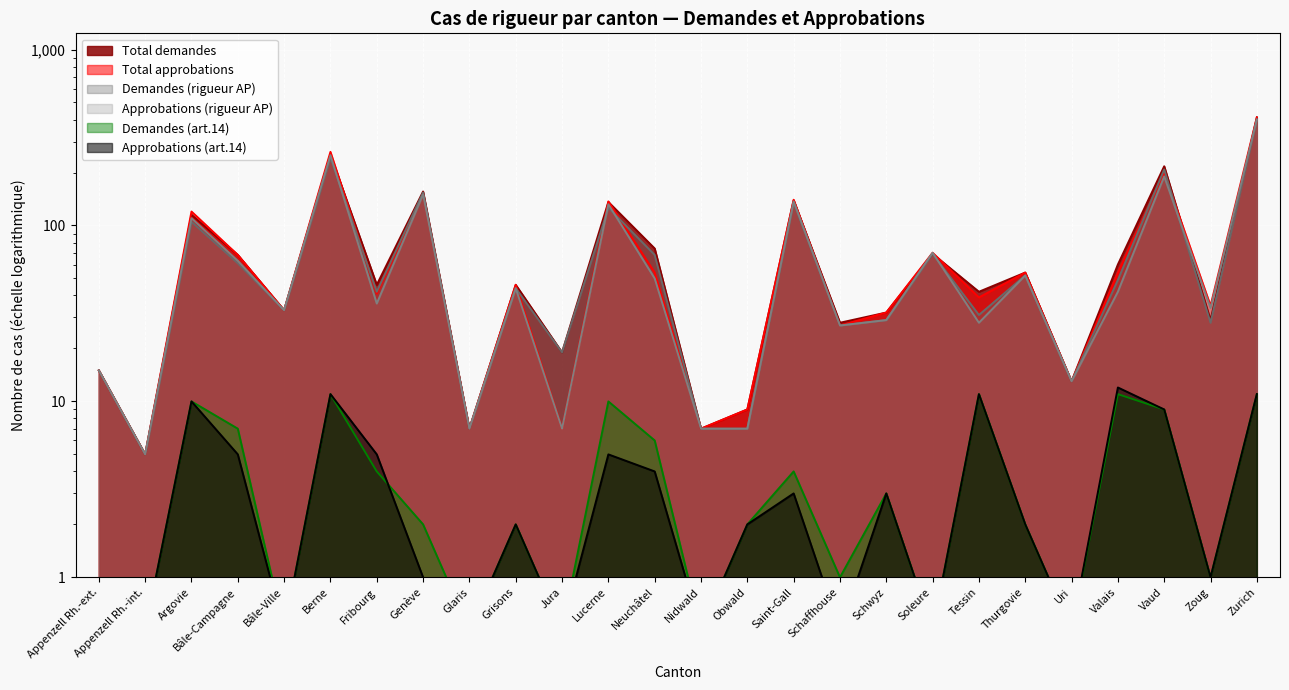

Reading left to right, extract all data points from this chart.

Demandes (rigueur AP): Appenzell Rh.-ext.=15.0	Appenzell Rh.-int.=5.0	Argovie=105.0	Bâle-Campagne=61.0	Bâle-Ville=33.0	Berne=242.0	Fribourg=42.0	Genève=154.0	Glaris=7.0	Grisons=44.0	Jura=19.0	Lucerne=126.0	Neuchâtel=68.0	Nidwald=7.0	Obwald=7.0	Saint-Gall=135.0	Schaffhouse=27.0	Schwyz=29.0	Soleure=69.0	Tessin=31.0	Thurgovie=52.0	Uri=13.0	Valais=49.0	Vaud=208.0	Zoug=28.0	Zurich=401.0
Approbations (rigueur AP): Appenzell Rh.-ext.=15.0	Appenzell Rh.-int.=5.0	Argovie=110.0	Bâle-Campagne=63.0	Bâle-Ville=33.0	Berne=251.0	Fribourg=36.0	Genève=150.0	Glaris=7.0	Grisons=44.0	Jura=7.0	Lucerne=132.0	Neuchâtel=50.0	Nidwald=7.0	Obwald=7.0	Saint-Gall=137.0	Schaffhouse=27.0	Schwyz=29.0	Soleure=70.0	Tessin=28.0	Thurgovie=52.0	Uri=13.0	Valais=42.0	Vaud=190.0	Zoug=34.0	Zurich=400.0
Demandes (art.14): Appenzell Rh.-ext.=0.5	Appenzell Rh.-int.=0.5	Argovie=10.0	Bâle-Campagne=7.0	Bâle-Ville=0.5	Berne=11.0	Fribourg=4.0	Genève=2.0	Glaris=0.5	Grisons=2.0	Jura=0.5	Lucerne=10.0	Neuchâtel=6.0	Nidwald=0.5	Obwald=2.0	Saint-Gall=4.0	Schaffhouse=1.0	Schwyz=3.0	Soleure=0.5	Tessin=11.0	Thurgovie=2.0	Uri=0.5	Valais=11.0	Vaud=9.0	Zoug=1.0	Zurich=11.0
Approbations (art.14): Appenzell Rh.-ext.=0.5	Appenzell Rh.-int.=0.5	Argovie=10.0	Bâle-Campagne=5.0	Bâle-Ville=0.5	Berne=11.0	Fribourg=5.0	Genève=1.0	Glaris=0.5	Grisons=2.0	Jura=0.5	Lucerne=5.0	Neuchâtel=4.0	Nidwald=0.5	Obwald=2.0	Saint-Gall=3.0	Schaffhouse=0.5	Schwyz=3.0	Soleure=0.5	Tessin=11.0	Thurgovie=2.0	Uri=0.5	Valais=12.0	Vaud=9.0	Zoug=1.0	Zurich=11.0
Total approbations: Appenzell Rh.-ext.=15.0	Appenzell Rh.-int.=5.0	Argovie=120.0	Bâle-Campagne=68.0	Bâle-Ville=33.0	Berne=262.0	Fribourg=41.0	Genève=151.0	Glaris=7.0	Grisons=46.0	Jura=7.0	Lucerne=137.0	Neuchâtel=54.0	Nidwald=7.0	Obwald=9.0	Saint-Gall=140.0	Schaffhouse=27.0	Schwyz=32.0	Soleure=70.0	Tessin=39.0	Thurgovie=54.0	Uri=13.0	Valais=54.0	Vaud=199.0	Zoug=35.0	Zurich=411.0
Total demandes: Appenzell Rh.-ext.=15.0	Appenzell Rh.-int.=5.0	Argovie=115.0	Bâle-Campagne=68.0	Bâle-Ville=33.0	Berne=253.0	Fribourg=46.0	Genève=156.0	Glaris=7.0	Grisons=46.0	Jura=19.0	Lucerne=136.0	Neuchâtel=74.0	Nidwald=7.0	Obwald=9.0	Saint-Gall=139.0	Schaffhouse=28.0	Schwyz=32.0	Soleure=69.0	Tessin=42.0	Thurgovie=54.0	Uri=13.0	Valais=60.0	Vaud=217.0	Zoug=29.0	Zurich=412.0